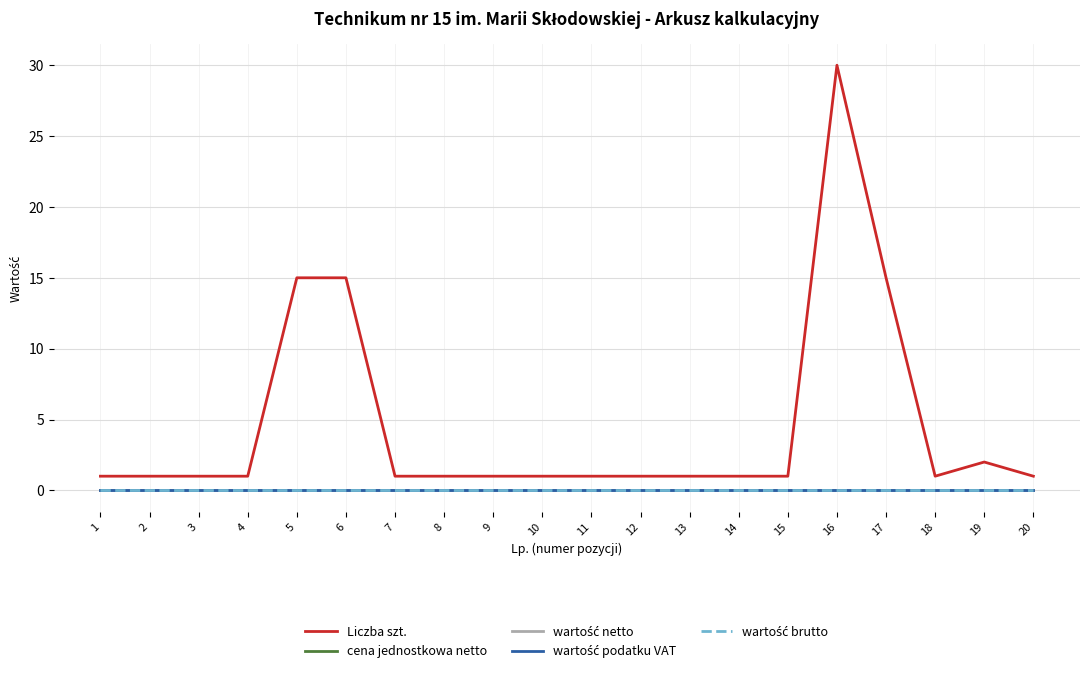

Is this an area chart (filled region under the line)?

No